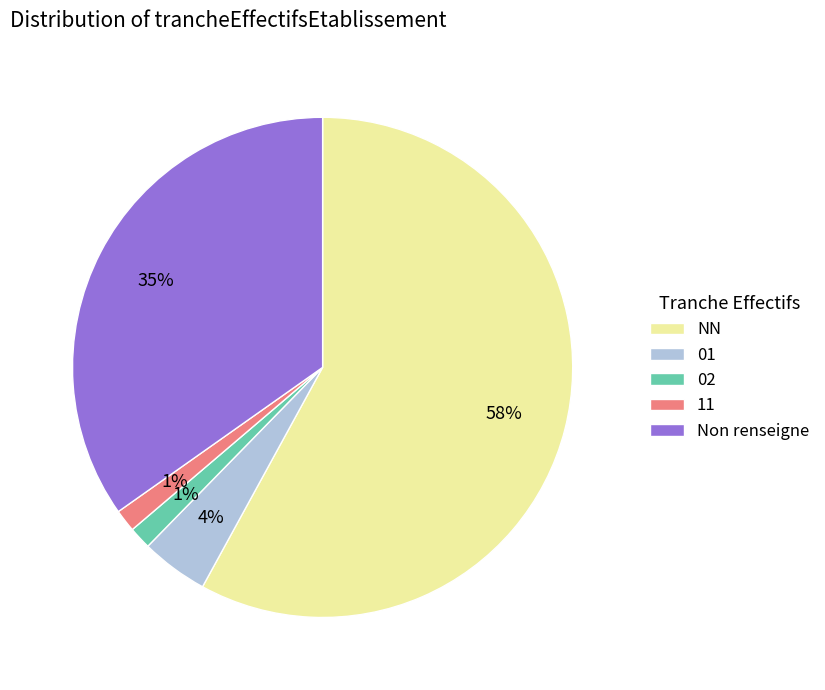

What is the largest slice in the pie chart?

NN